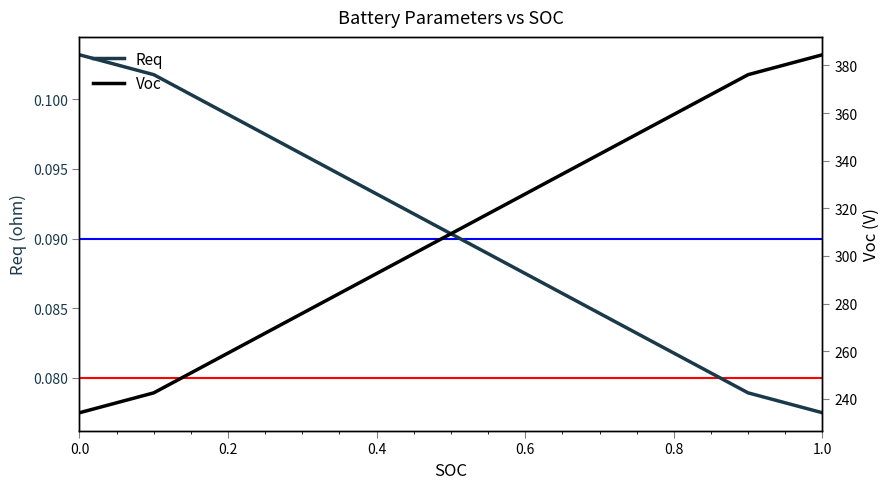

What is the sum of all Req values?

1.7